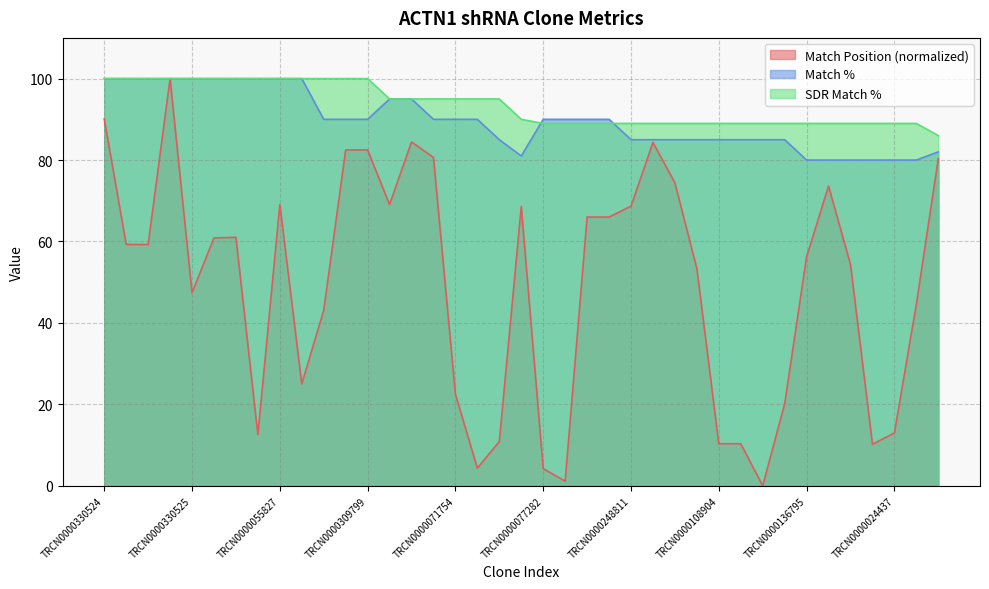

Is the value of Match % at TRCN0000055785 greater than the value of Match Position at TRCN0000071755?

Yes